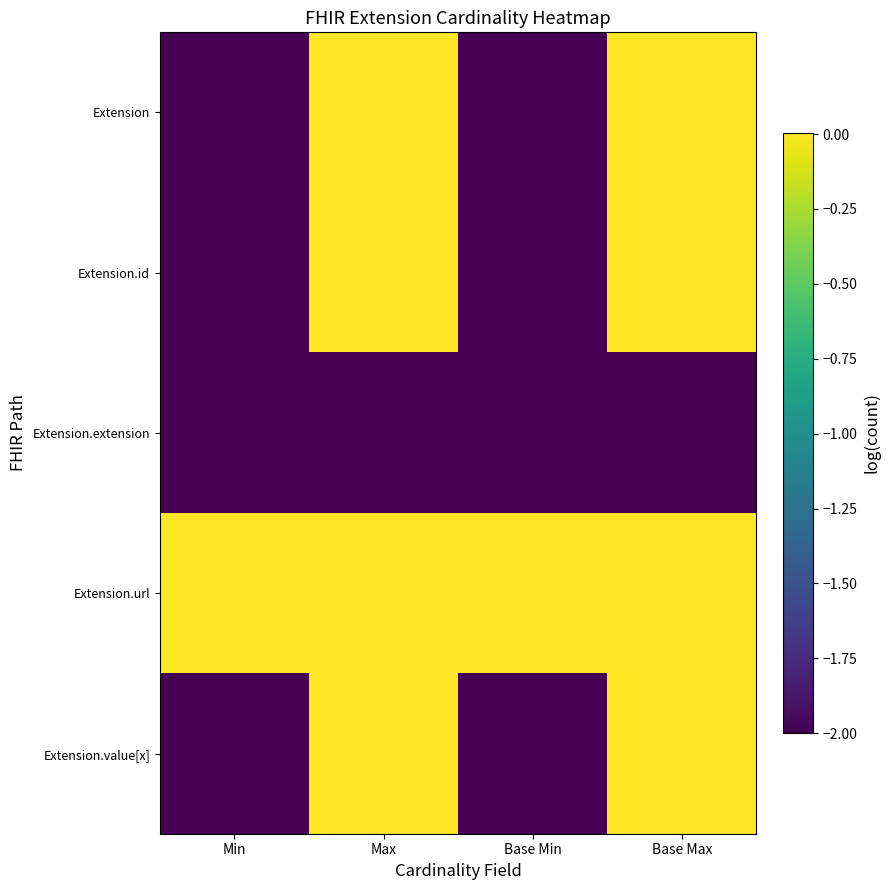

At how many categories does at least one series exceed 0?

4